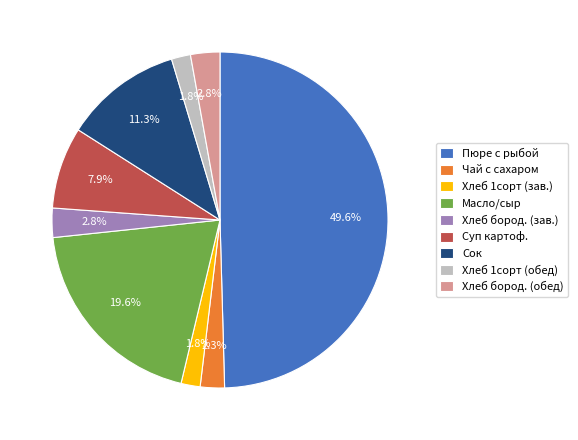

Does Суп картоф. represent more than half of the total?

No